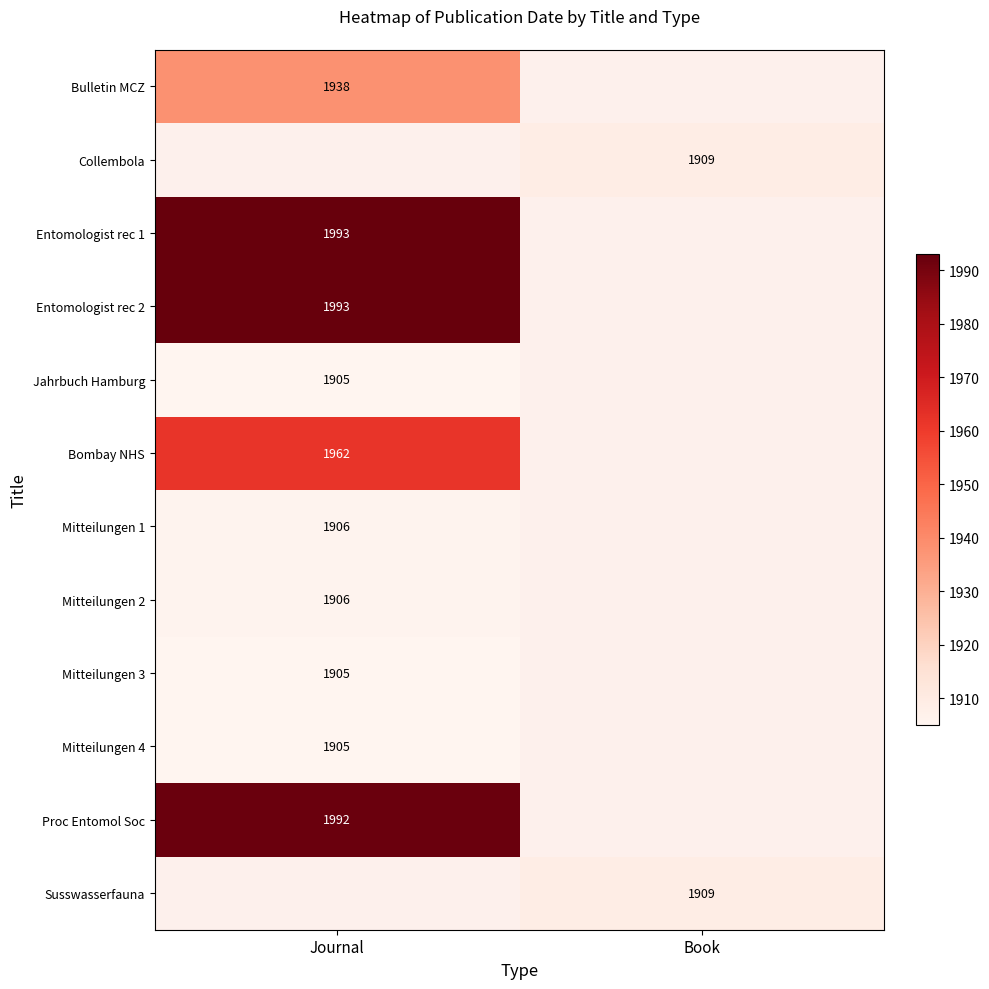

Is the value of Susswasserfauna at Book greater than the value of Mitteilungen 3 at Journal?

Yes